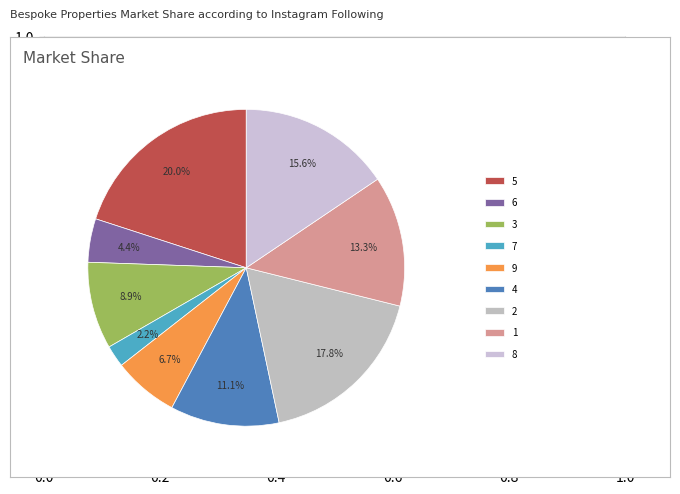

Rank the categories by value from highest to lowest.

5, 2, 8, 1, 4, 3, 9, 6, 7